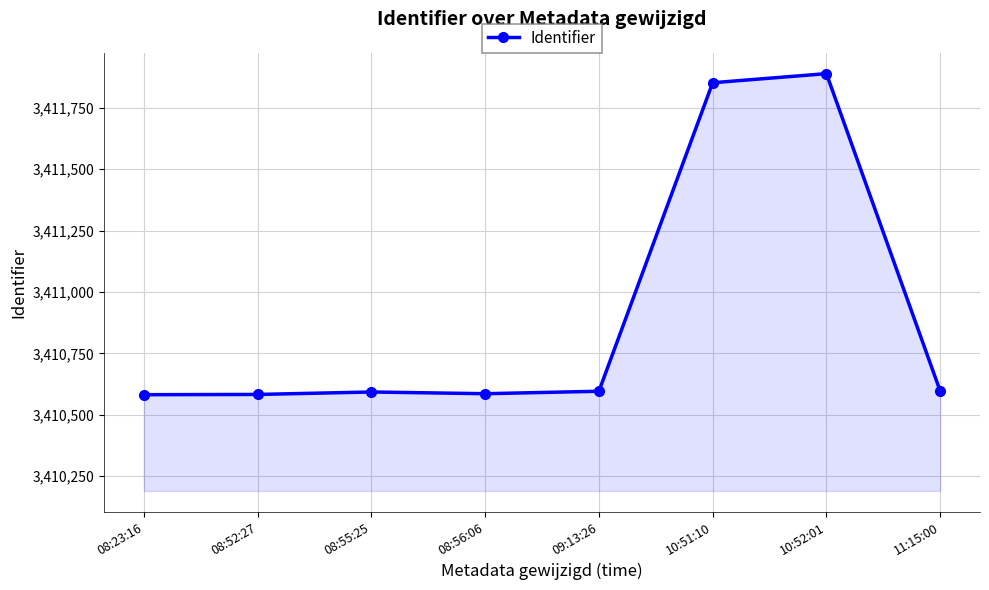

How many series are shown in this chart?

1